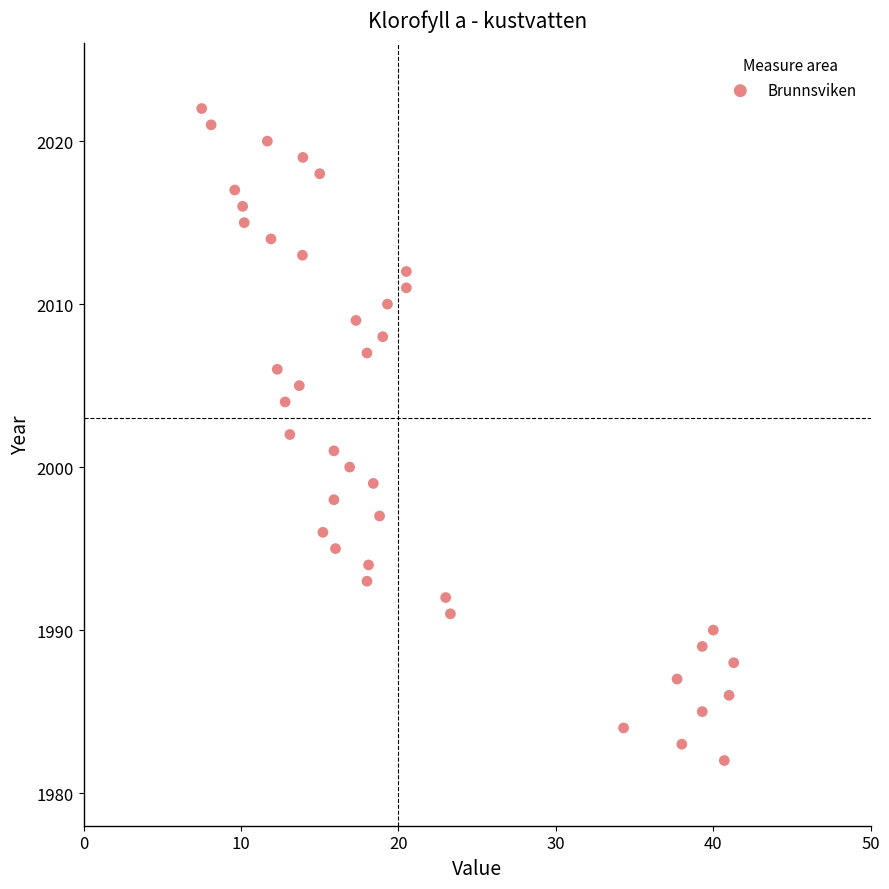

What is the range of Y values (max minus min)?

40